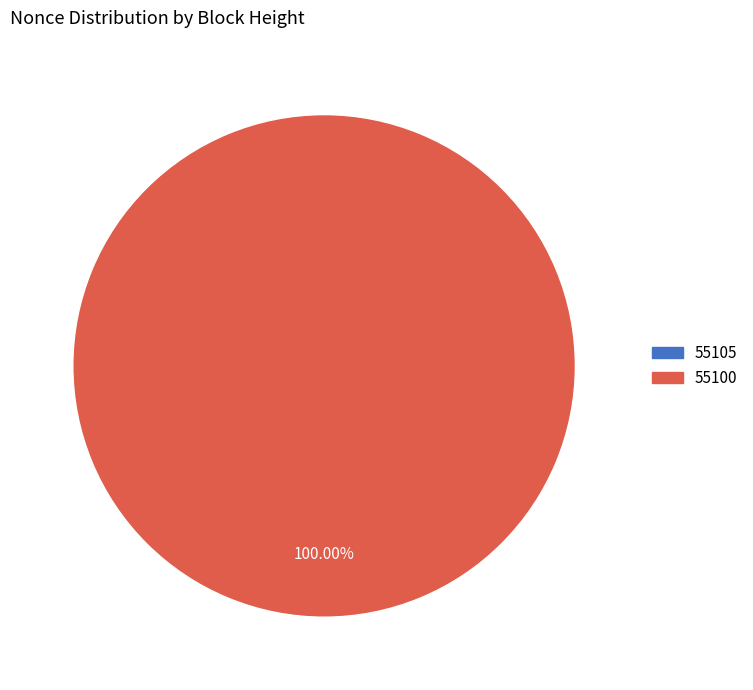

How many slices are in this pie chart?

2